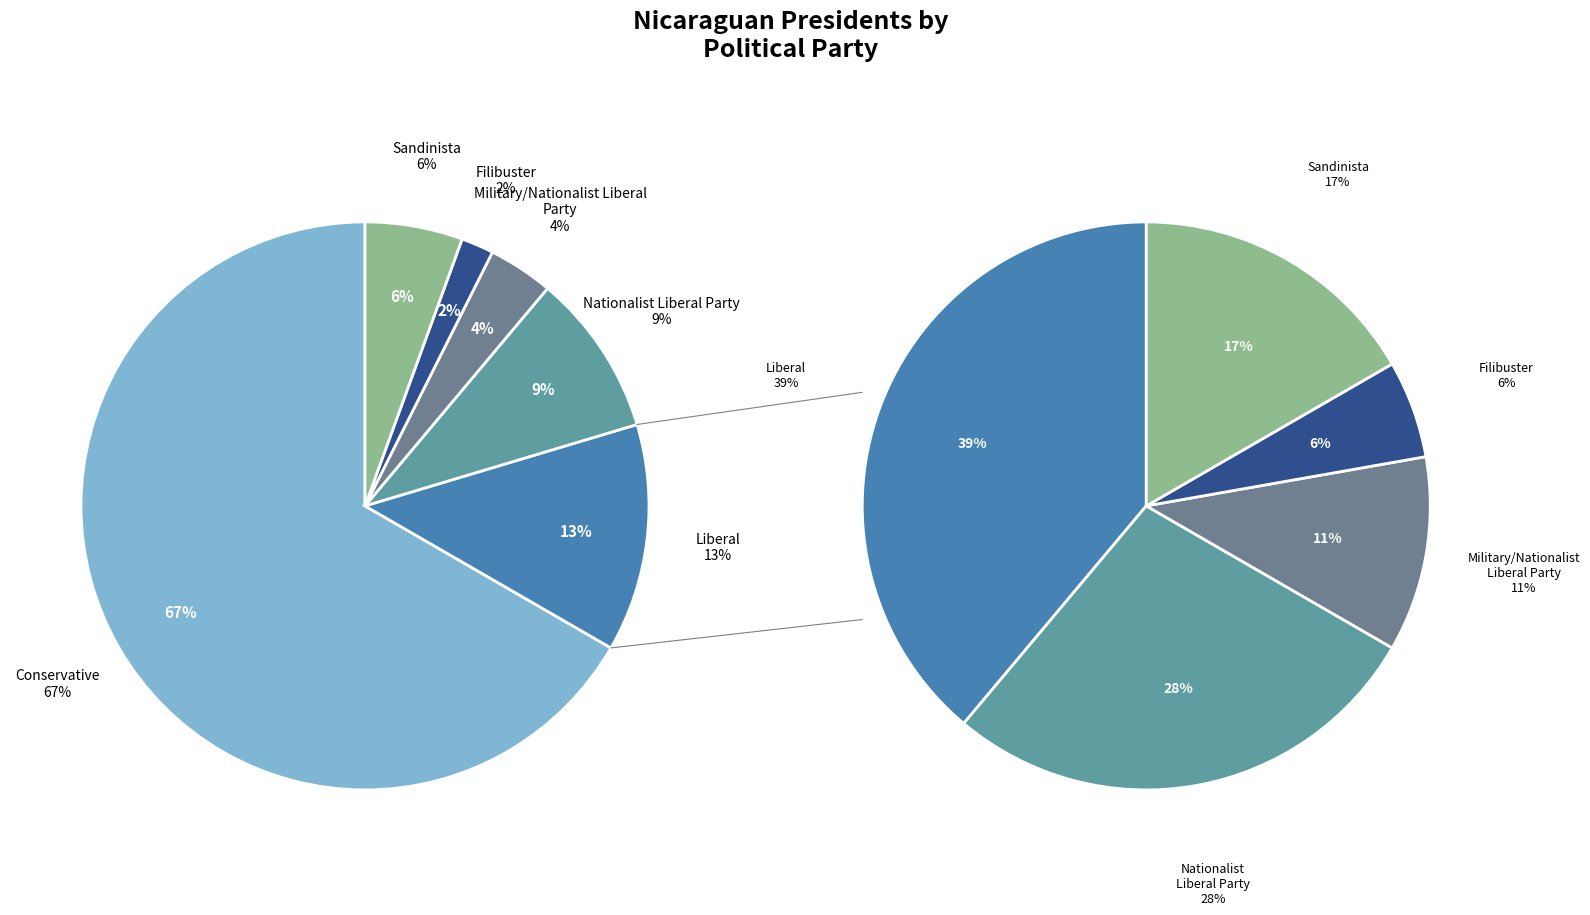

Which has a higher value, Military/Nationalist Liberal Party or Sandinista?

Sandinista